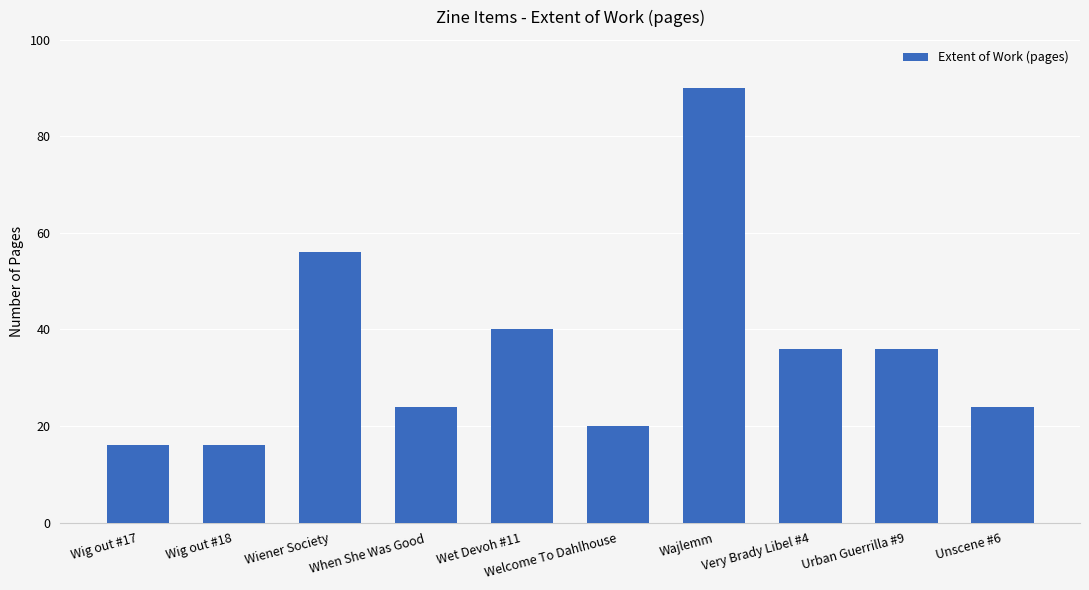

At which label does the data first exceed 36?

Wiener Society